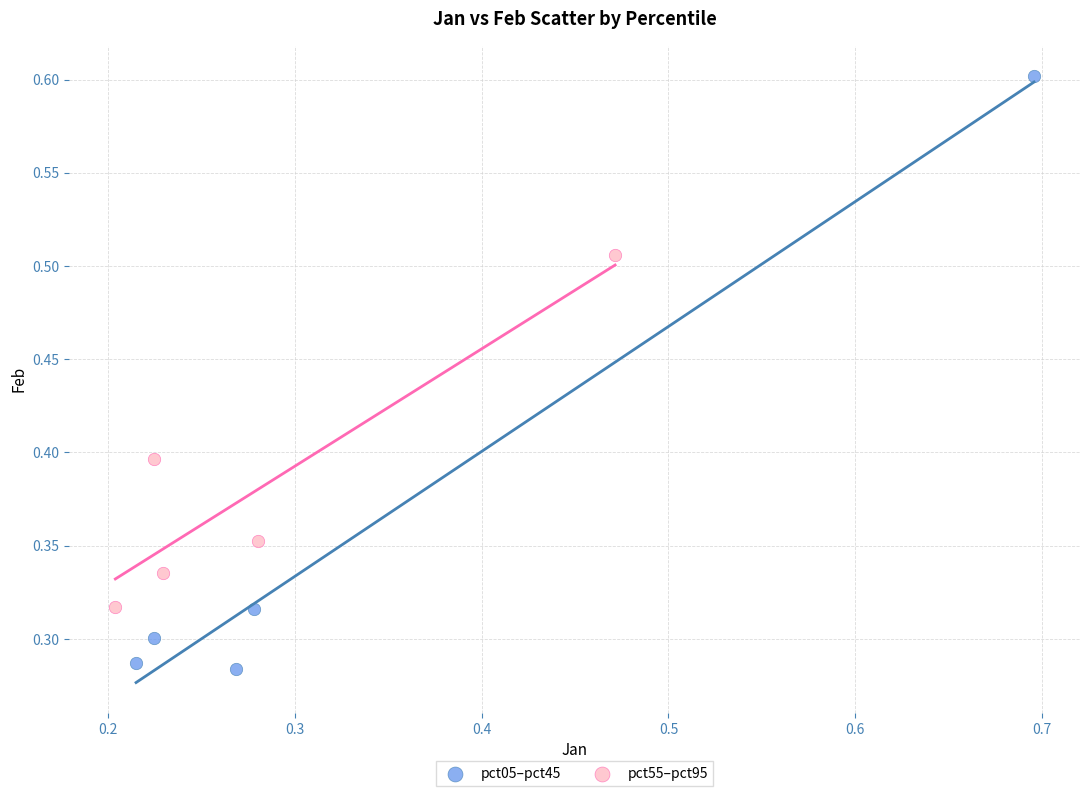

What are all the series names shown in the legend?

pct05–pct45, pct55–pct95